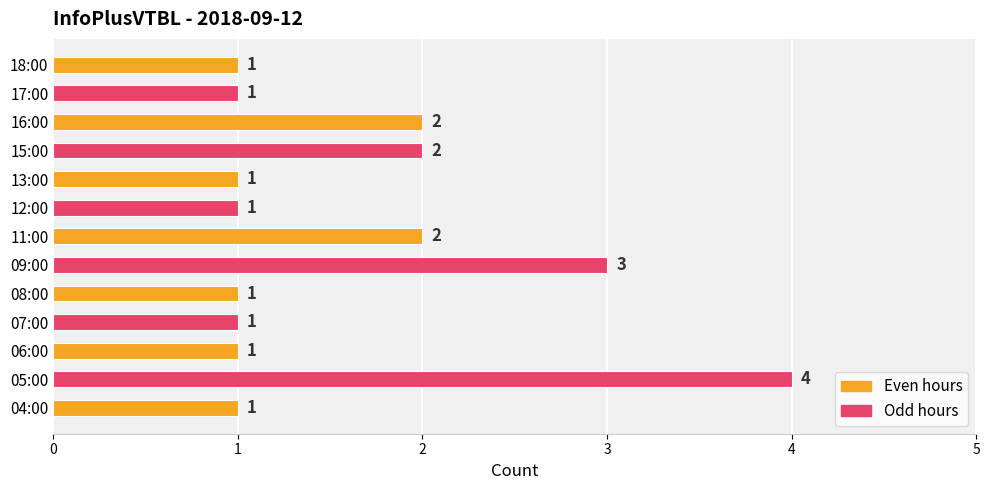

Reading bottom to top, extract all data points from this chart.

1	4	1	1	1	3	2	1	1	2	2	1	1